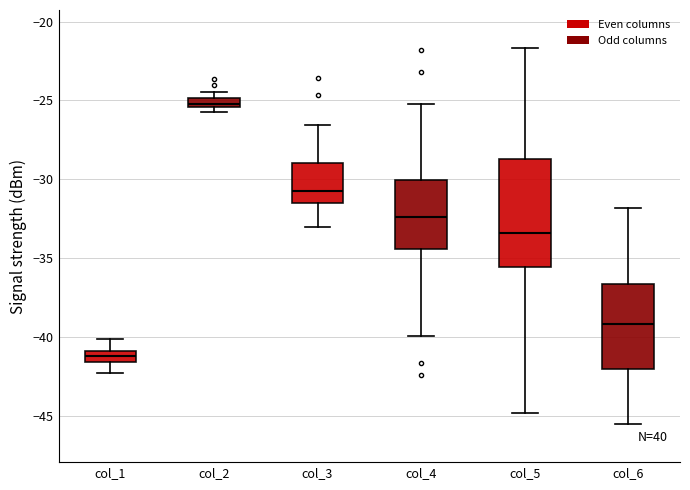

Which box's median line is the lowest?

col_1